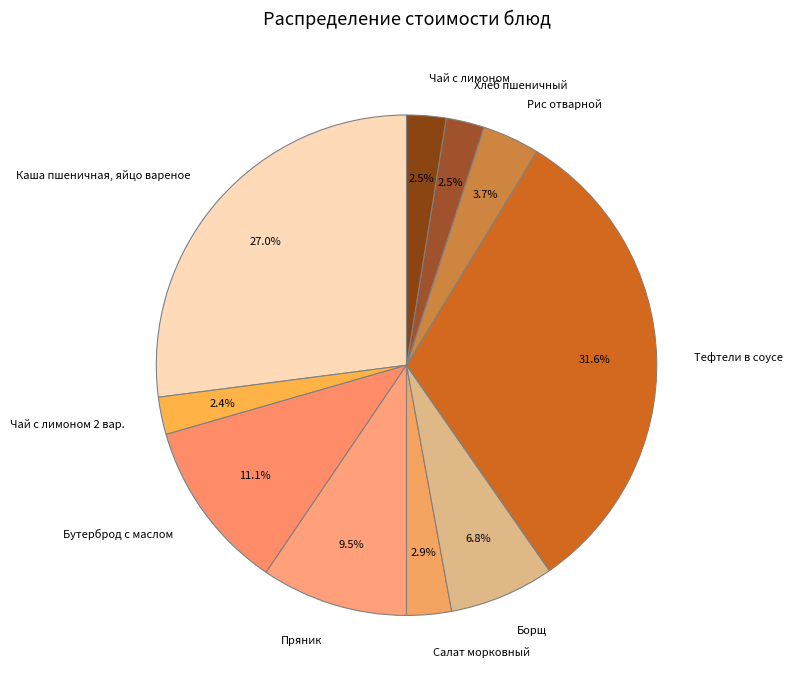

What percentage is NOT represented by Борщ?

93.2%